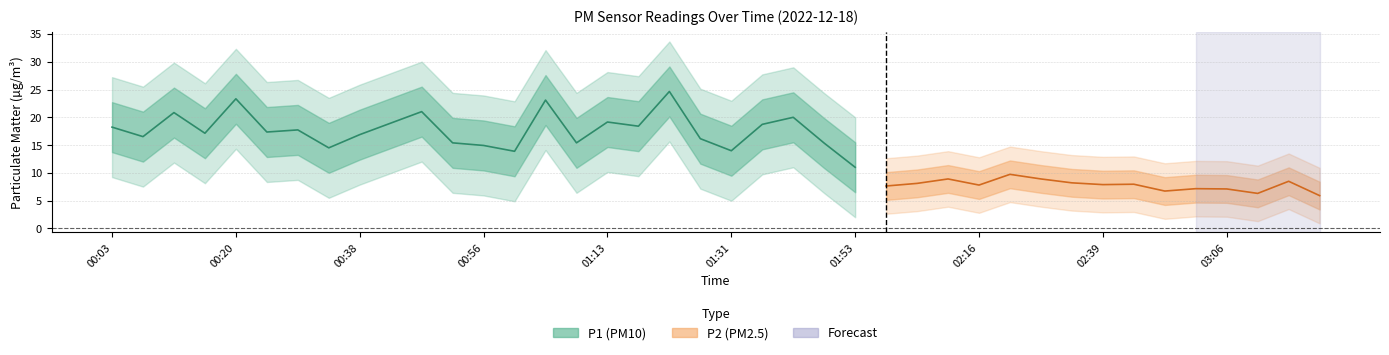

How many lines are shown in the chart?

2